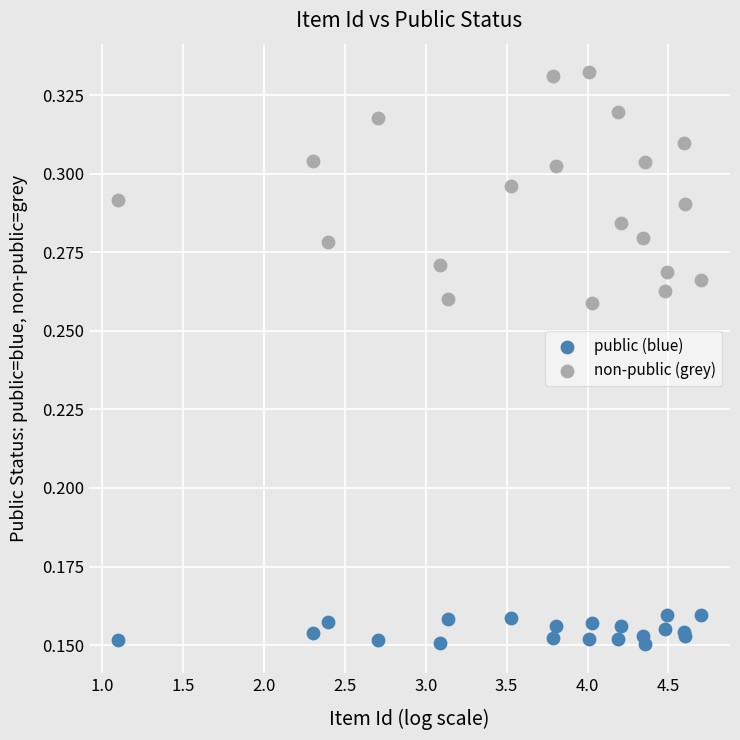

Which series has the widest spread of Y values?

non-public (grey)